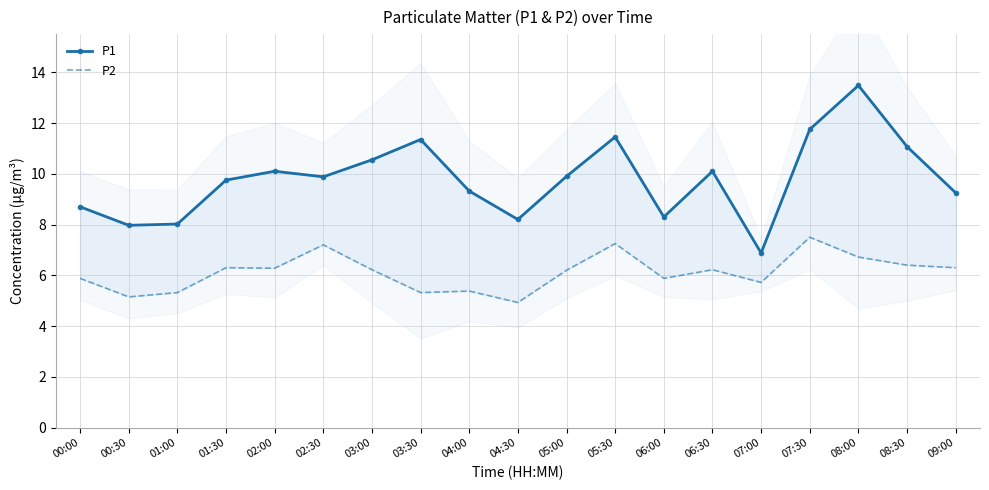

What position from the left is 06:00?

13